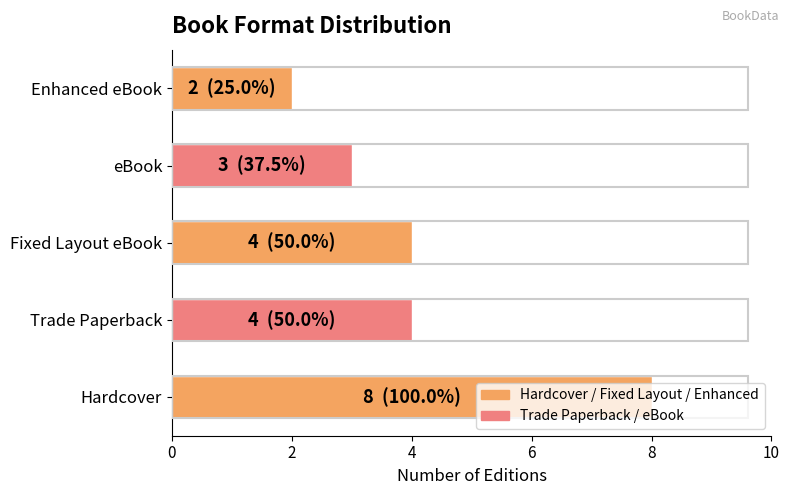

The value at Enhanced eBook is 3. True or false?

False